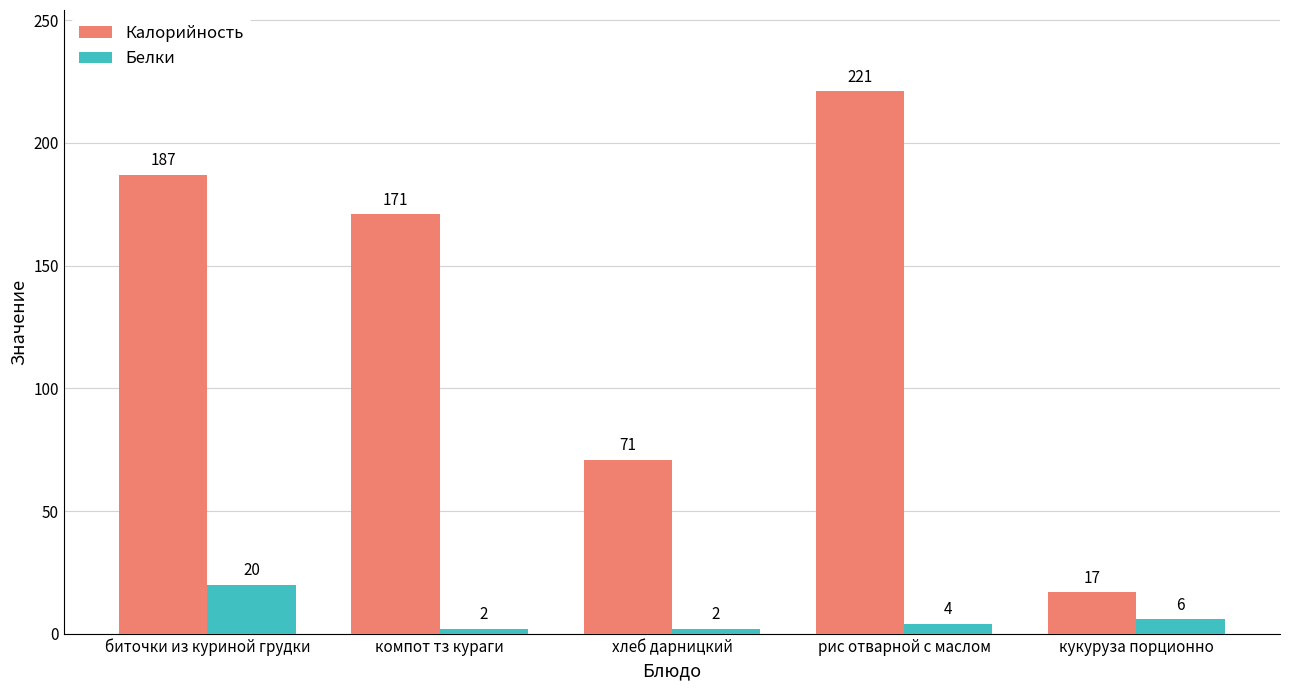

How many bars are there in each group?

2